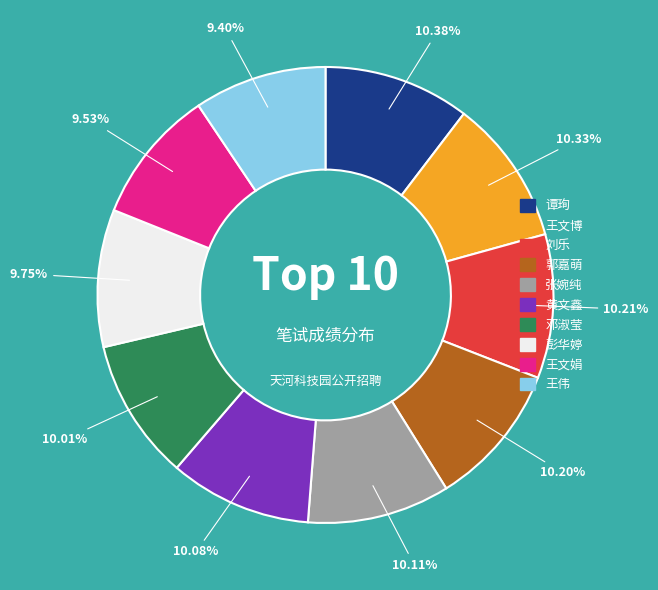

How much of the chart is everything except 刘乐?

89.8%